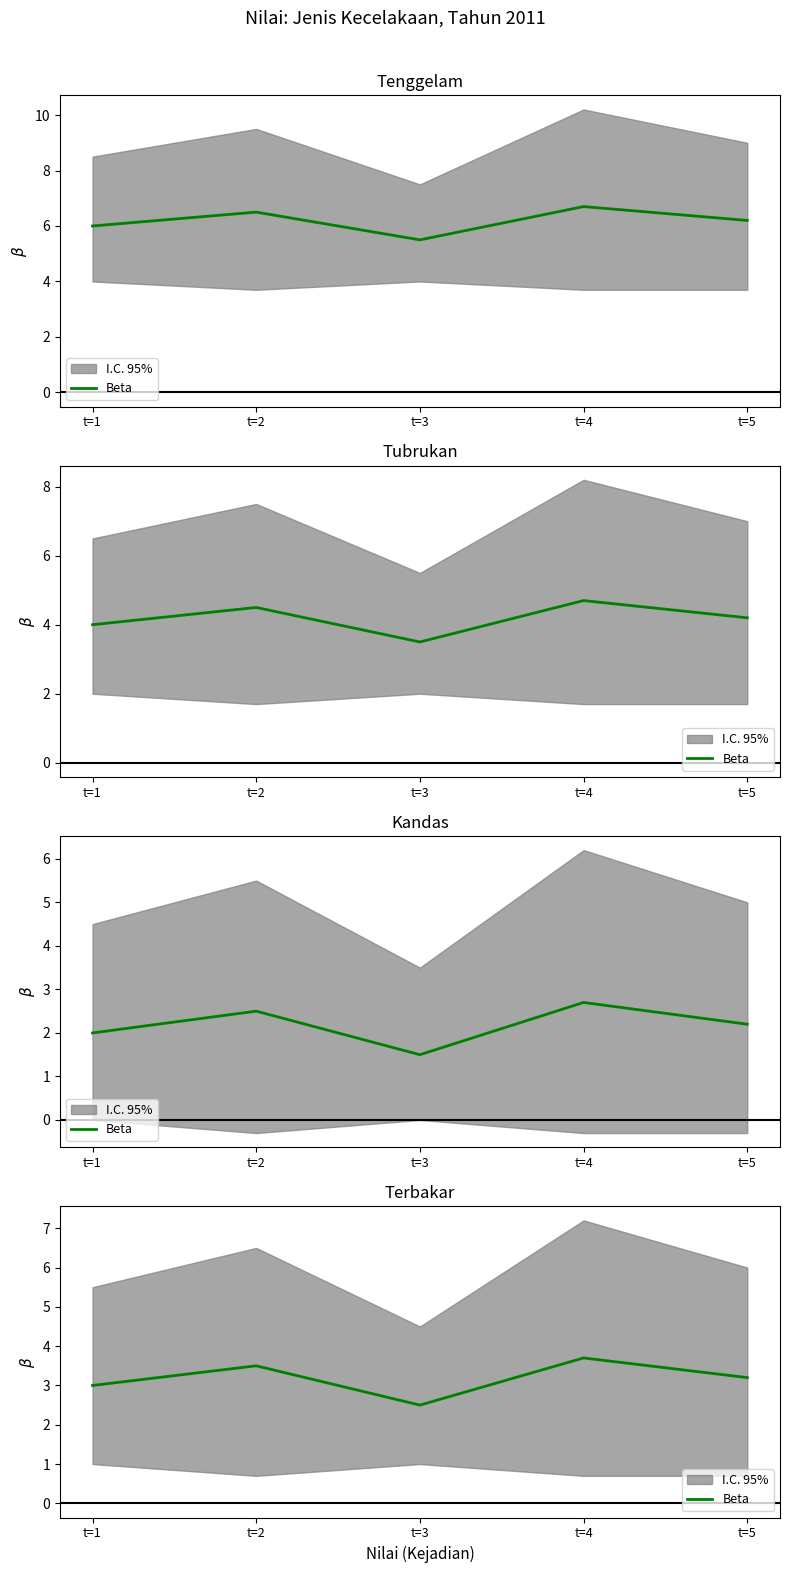

What is the difference between the maximum and minimum values?

1.2